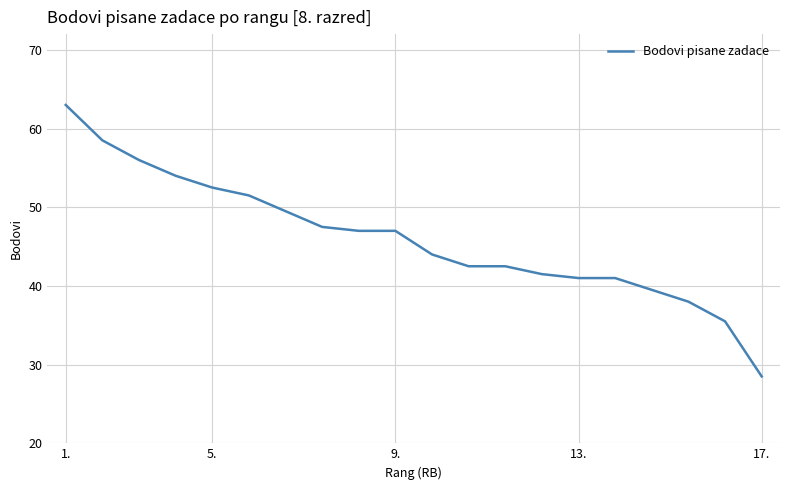

What is the smallest value displayed?

28.5